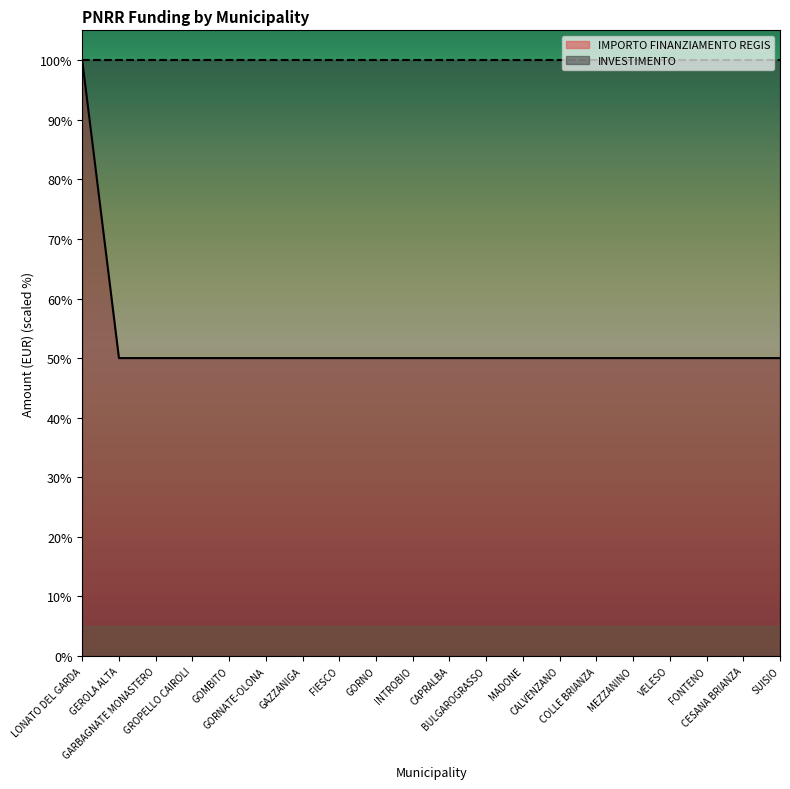

How many data points are above 50?

1